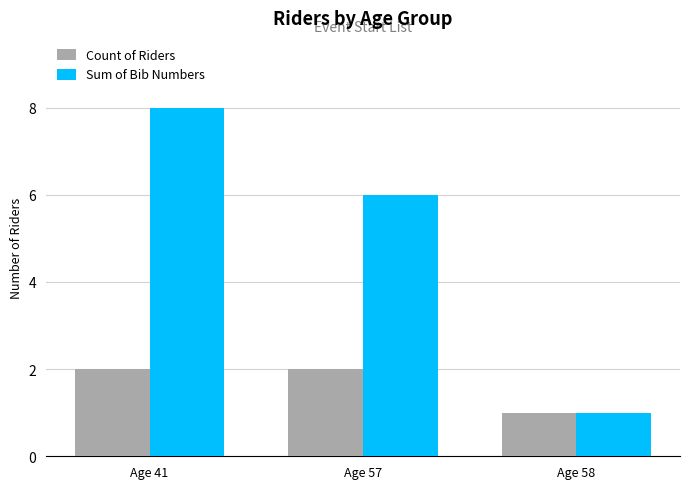

What is the value of the Count of Riders bar at the 3rd from the left?

1